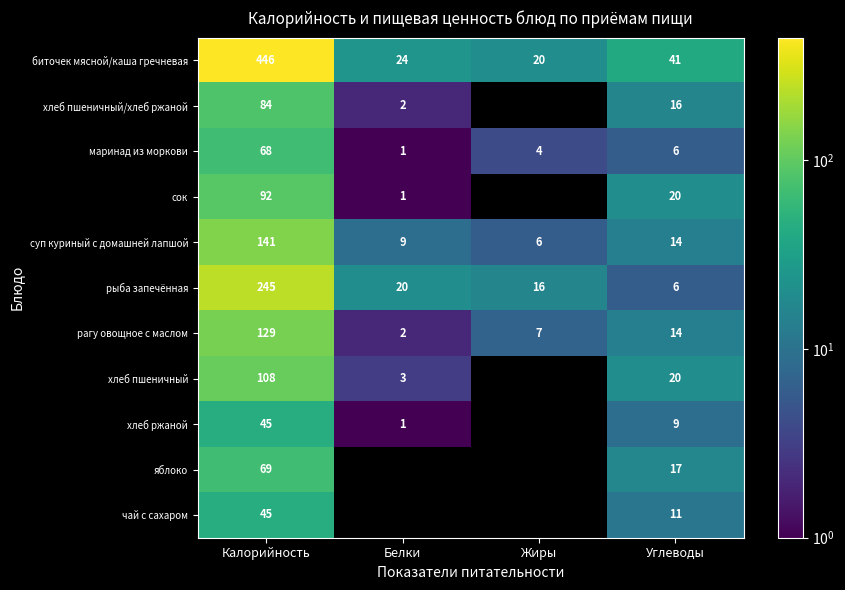

Where is рагу овощное с маслом nearest to the value 65?

Углеводы